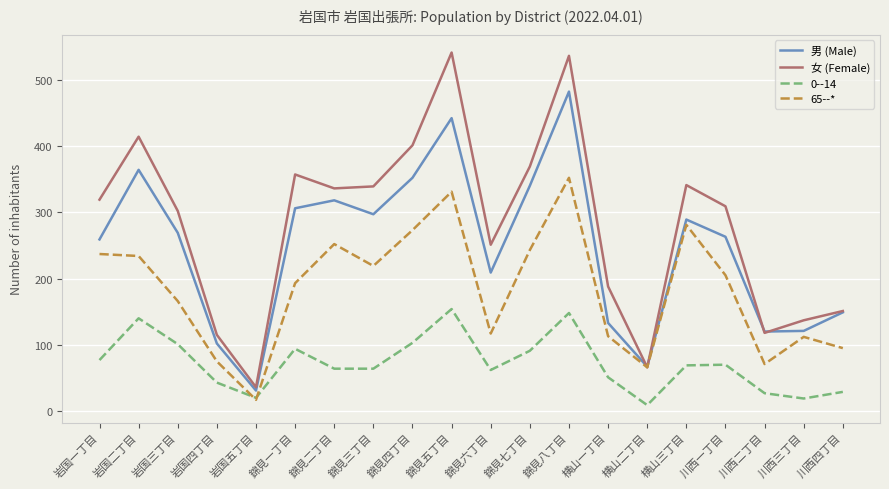

What is the difference between the highest and lowest values at 岩国一丁目?

242